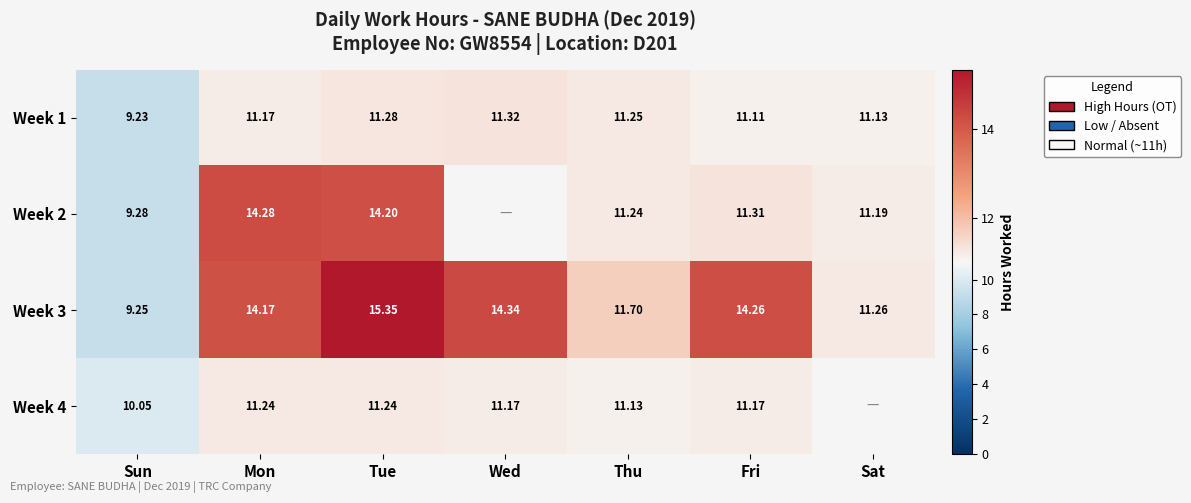

Read the Week 3 value at Wed.

14.3